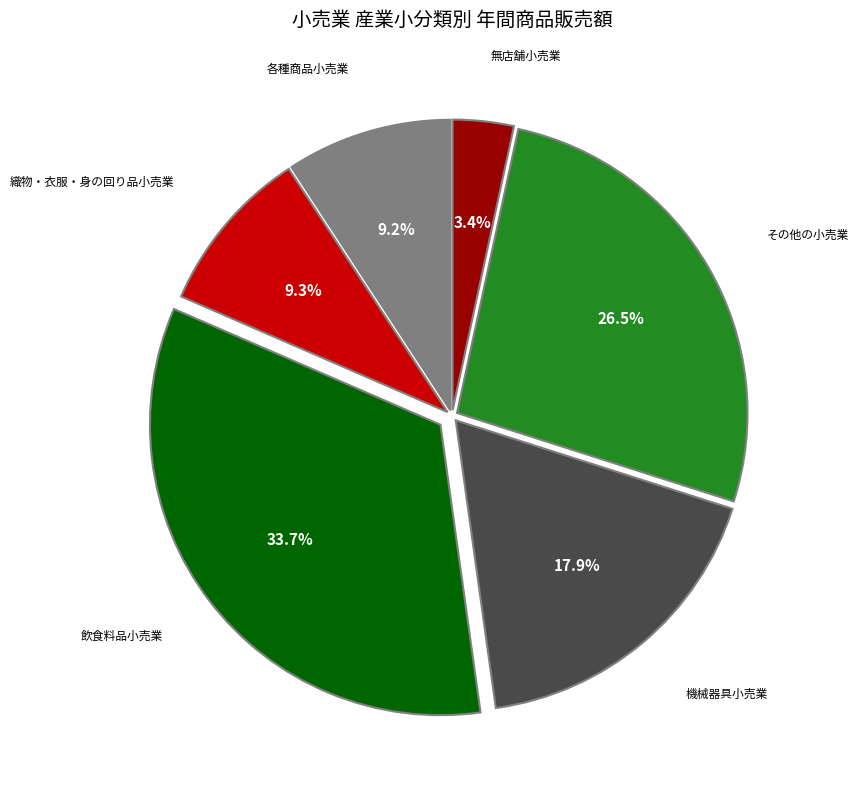

Which has a higher value, 飲食料品小売業 or 織物・衣服・身の回り品小売業?

飲食料品小売業